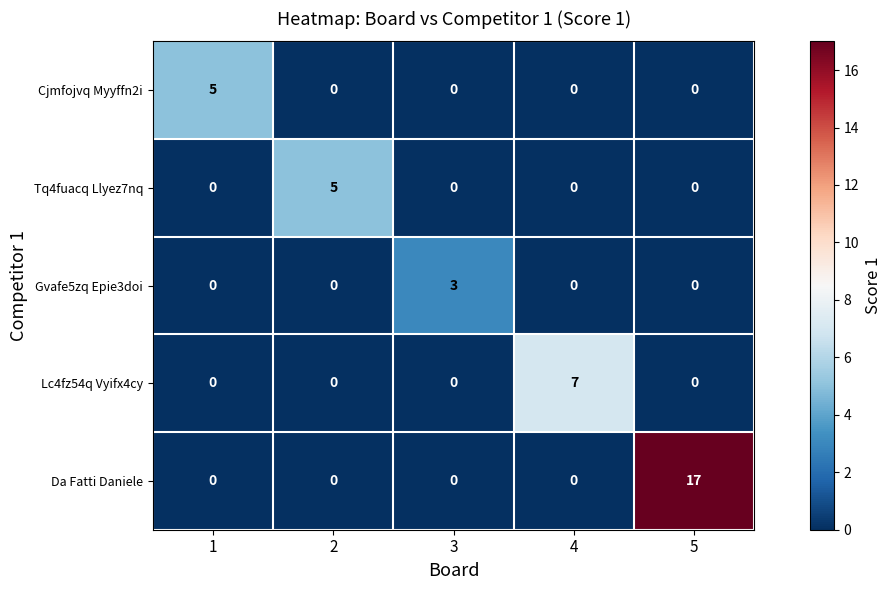

How many Cjmfojvq Myyffn2i values are between 0 and 1?

4